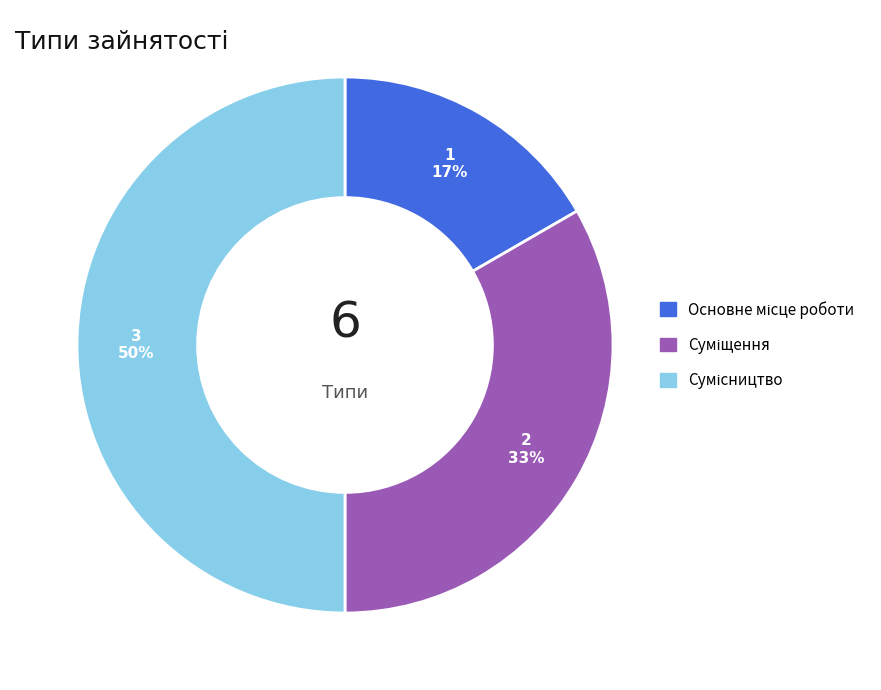

To the nearest percent, what is the difference between the largest and smallest slice percentages?

33%